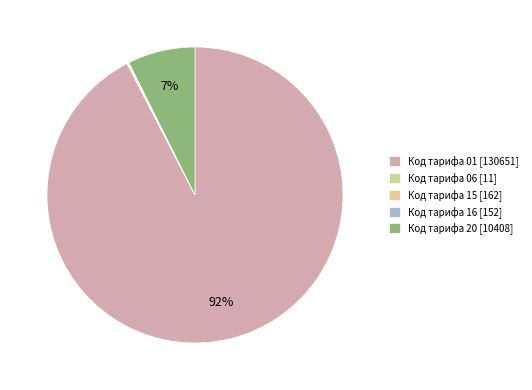

Does Код тарифа 01 represent more than half of the total?

Yes